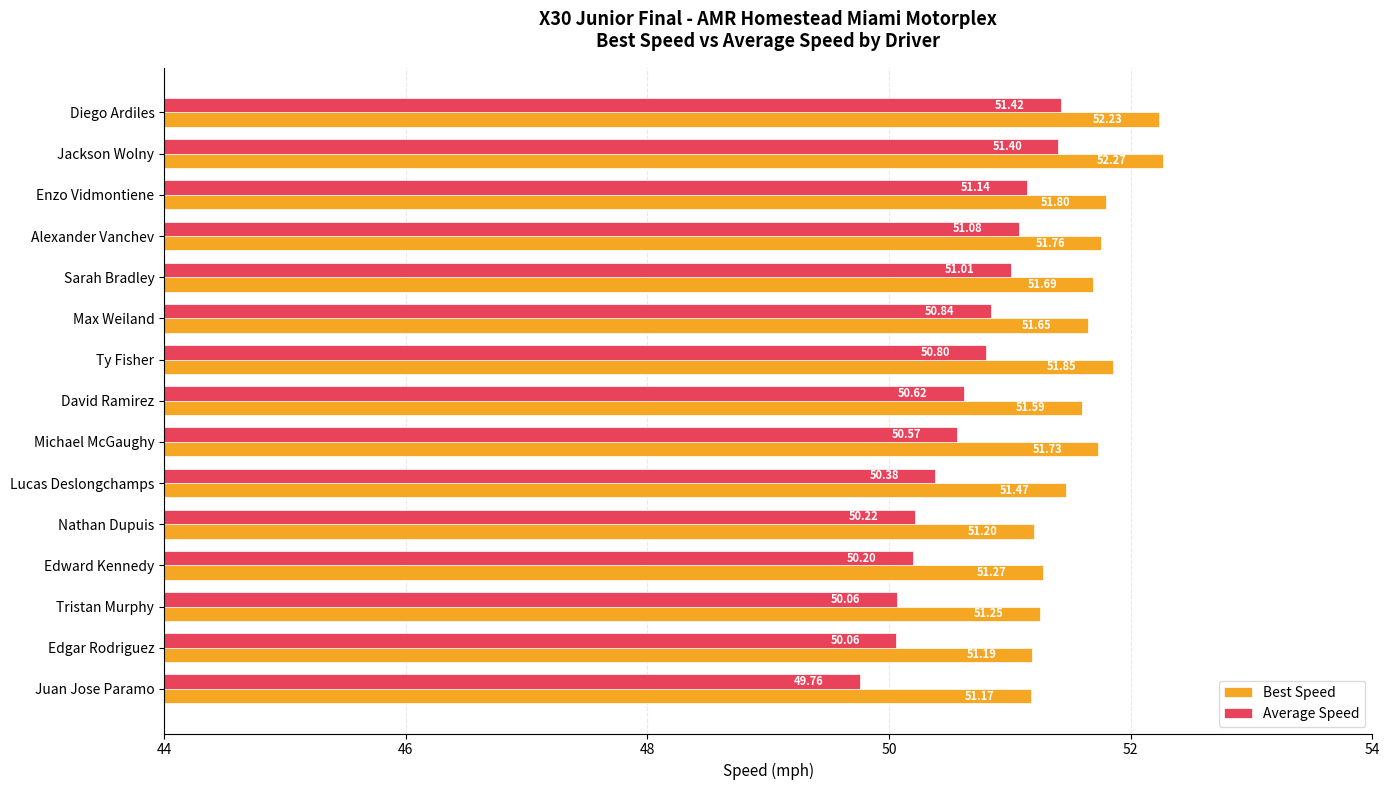

Which series has the widest spread of values?

Average Speed